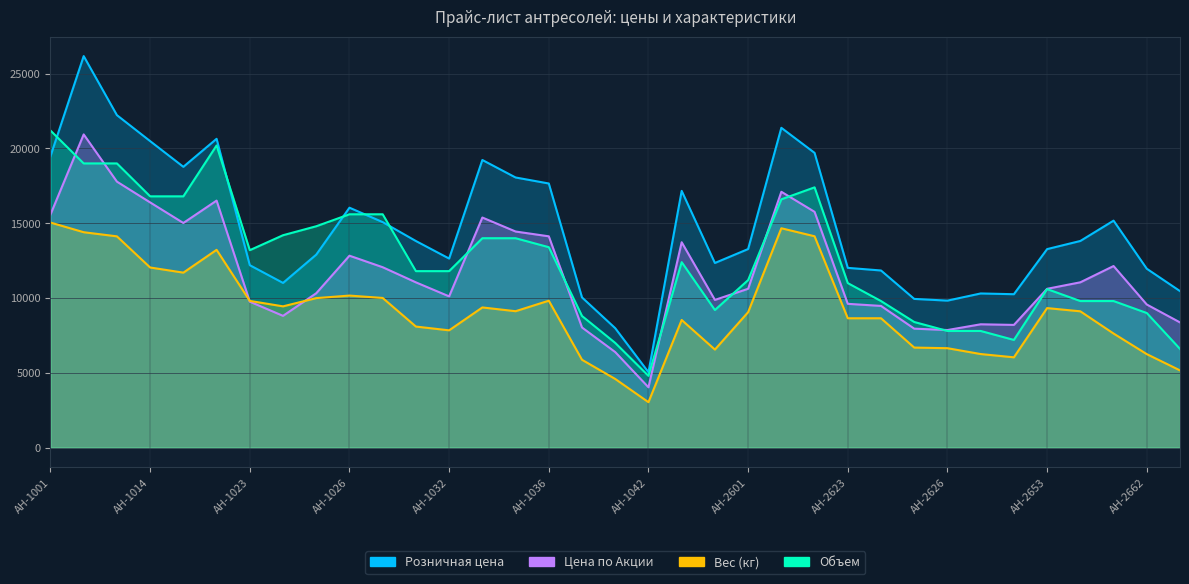

After their last crossing, which series has the higher values: Вес (кг) or Цена по Акции?

Цена по Акции